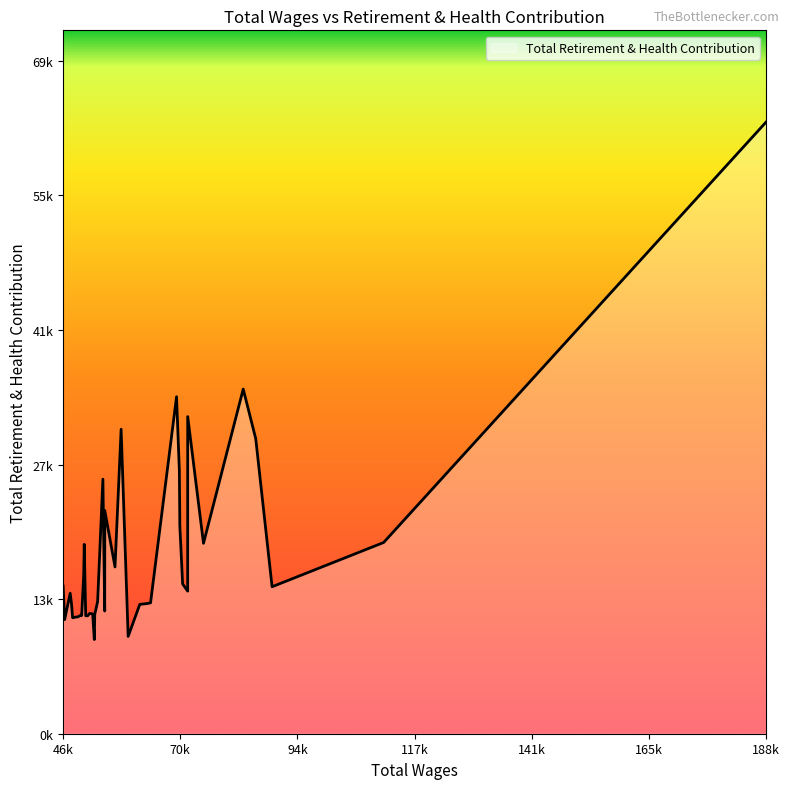

Is this an area chart (filled region under the line)?

Yes